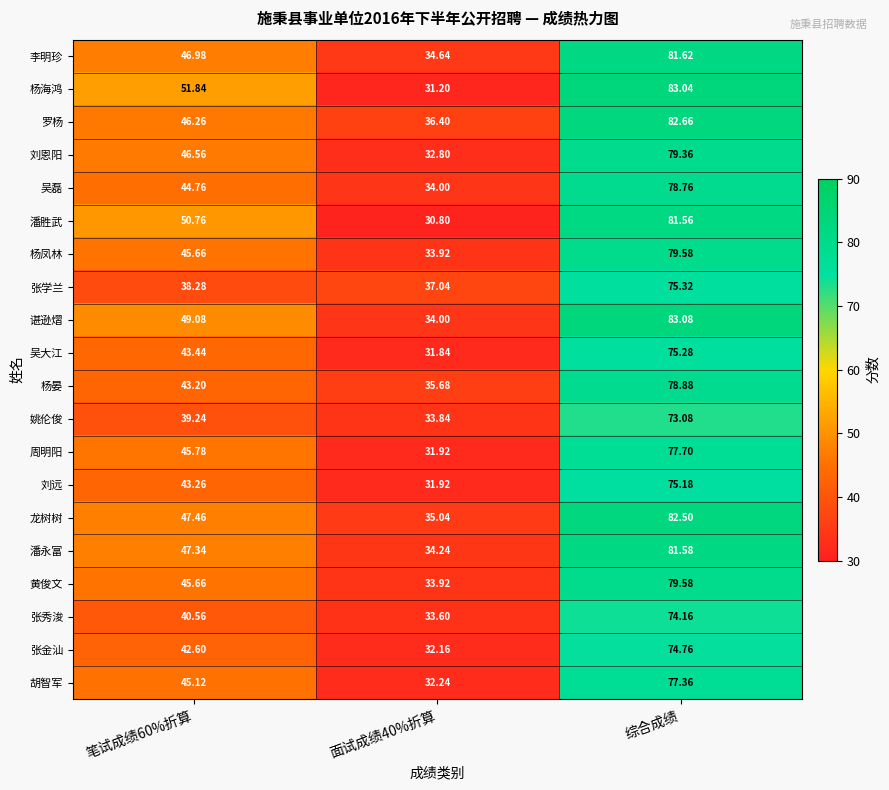

Which category has the highest value across all series?

综合成绩